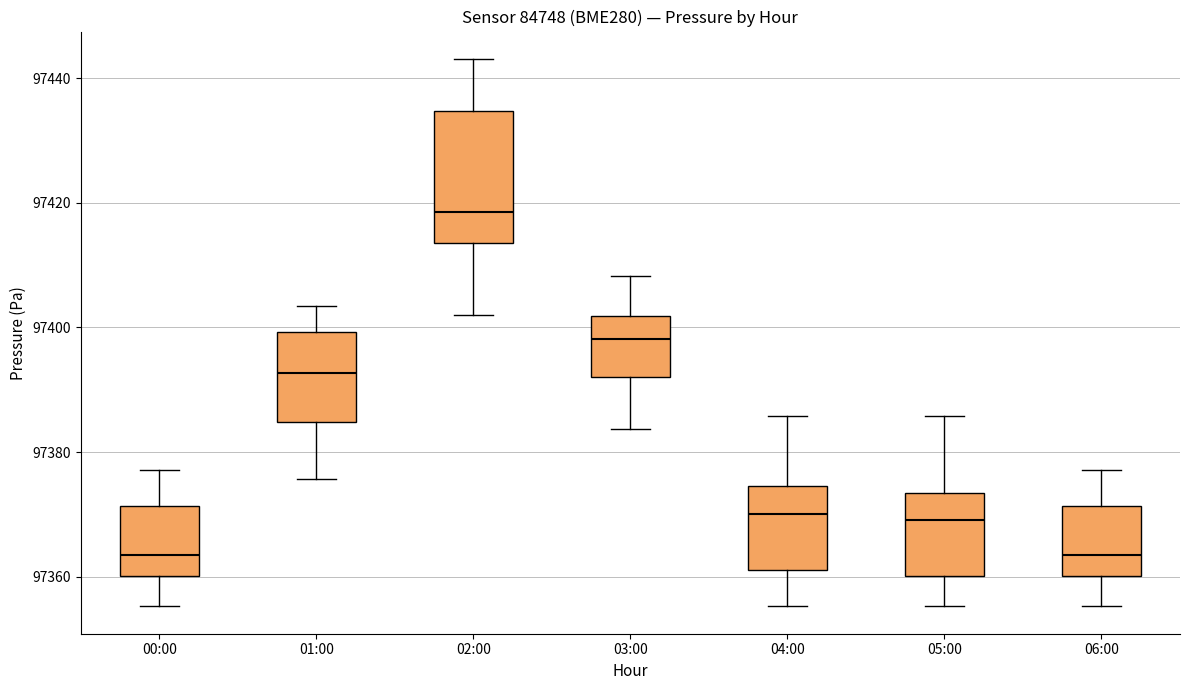

Where does the upper whisker of the box for 02:00 end on the y-axis? The values are not printed on the chart, so give them approximately, as read against the axis.

97444